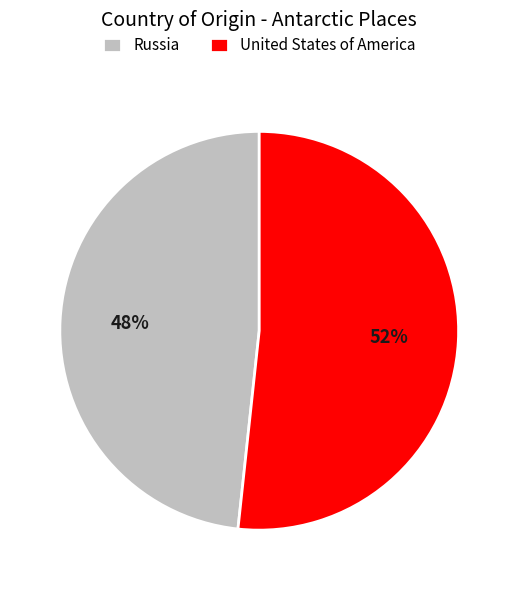

Is the sum of United States of America and Russia greater than half?

Yes